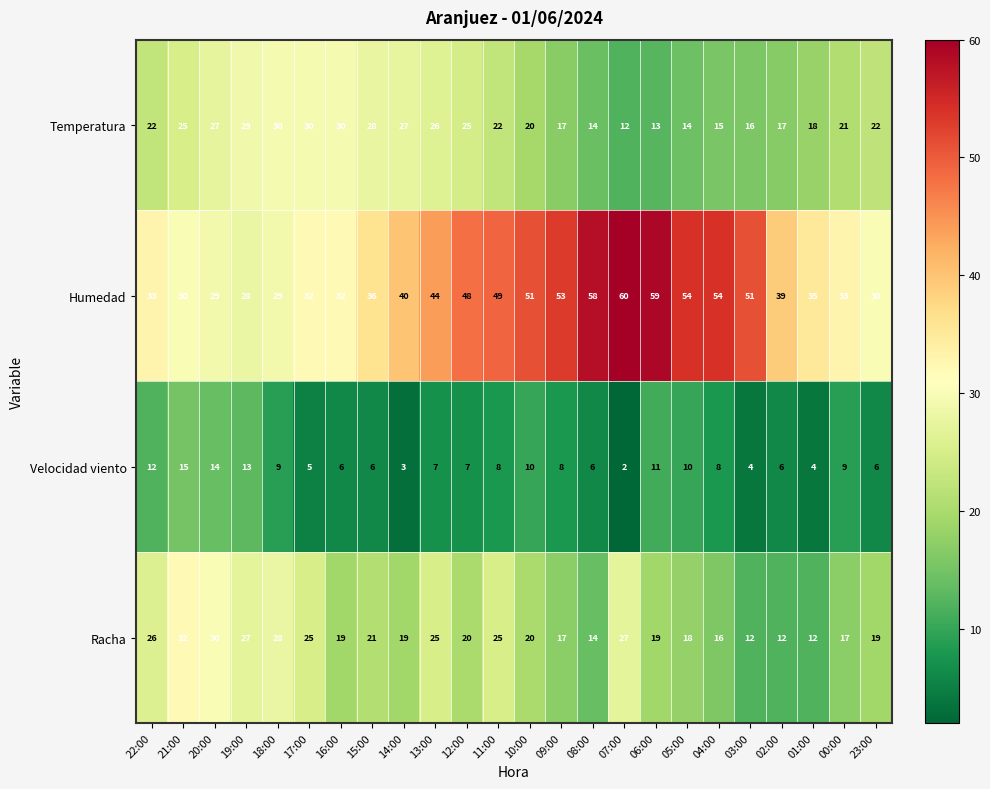

Count the number of categories in the chart.

24